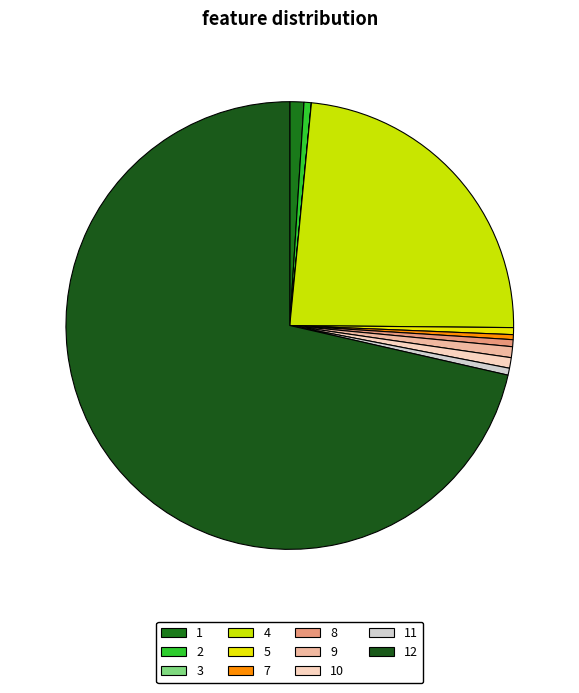

Is it true that 5 is 11% of the pie?

False